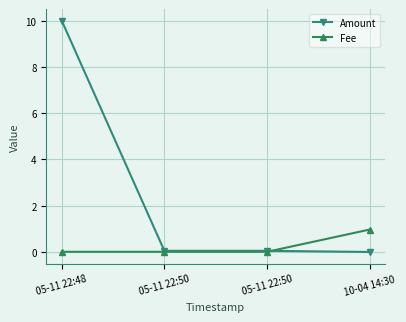

Rank the series by their maximum value, from highest to lowest.

Amount, Fee